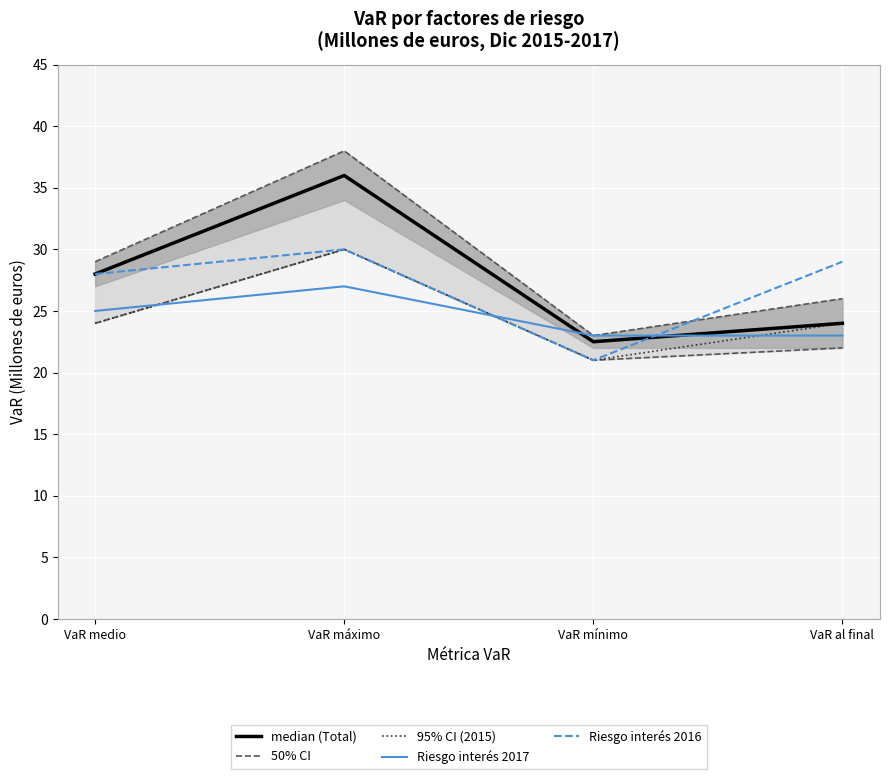

What is the label of the 4th point from the right?

VaR medio